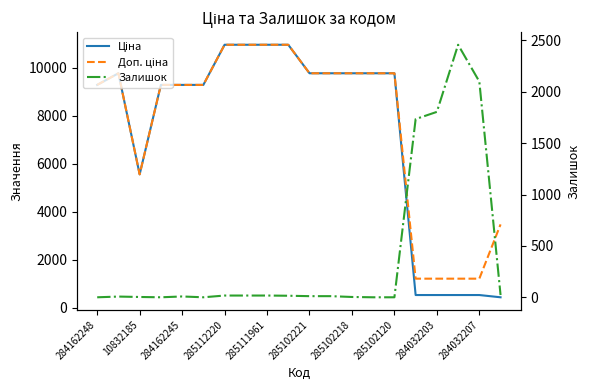

True or false: Залишок and Доп. ціна intersect in this chart.

True